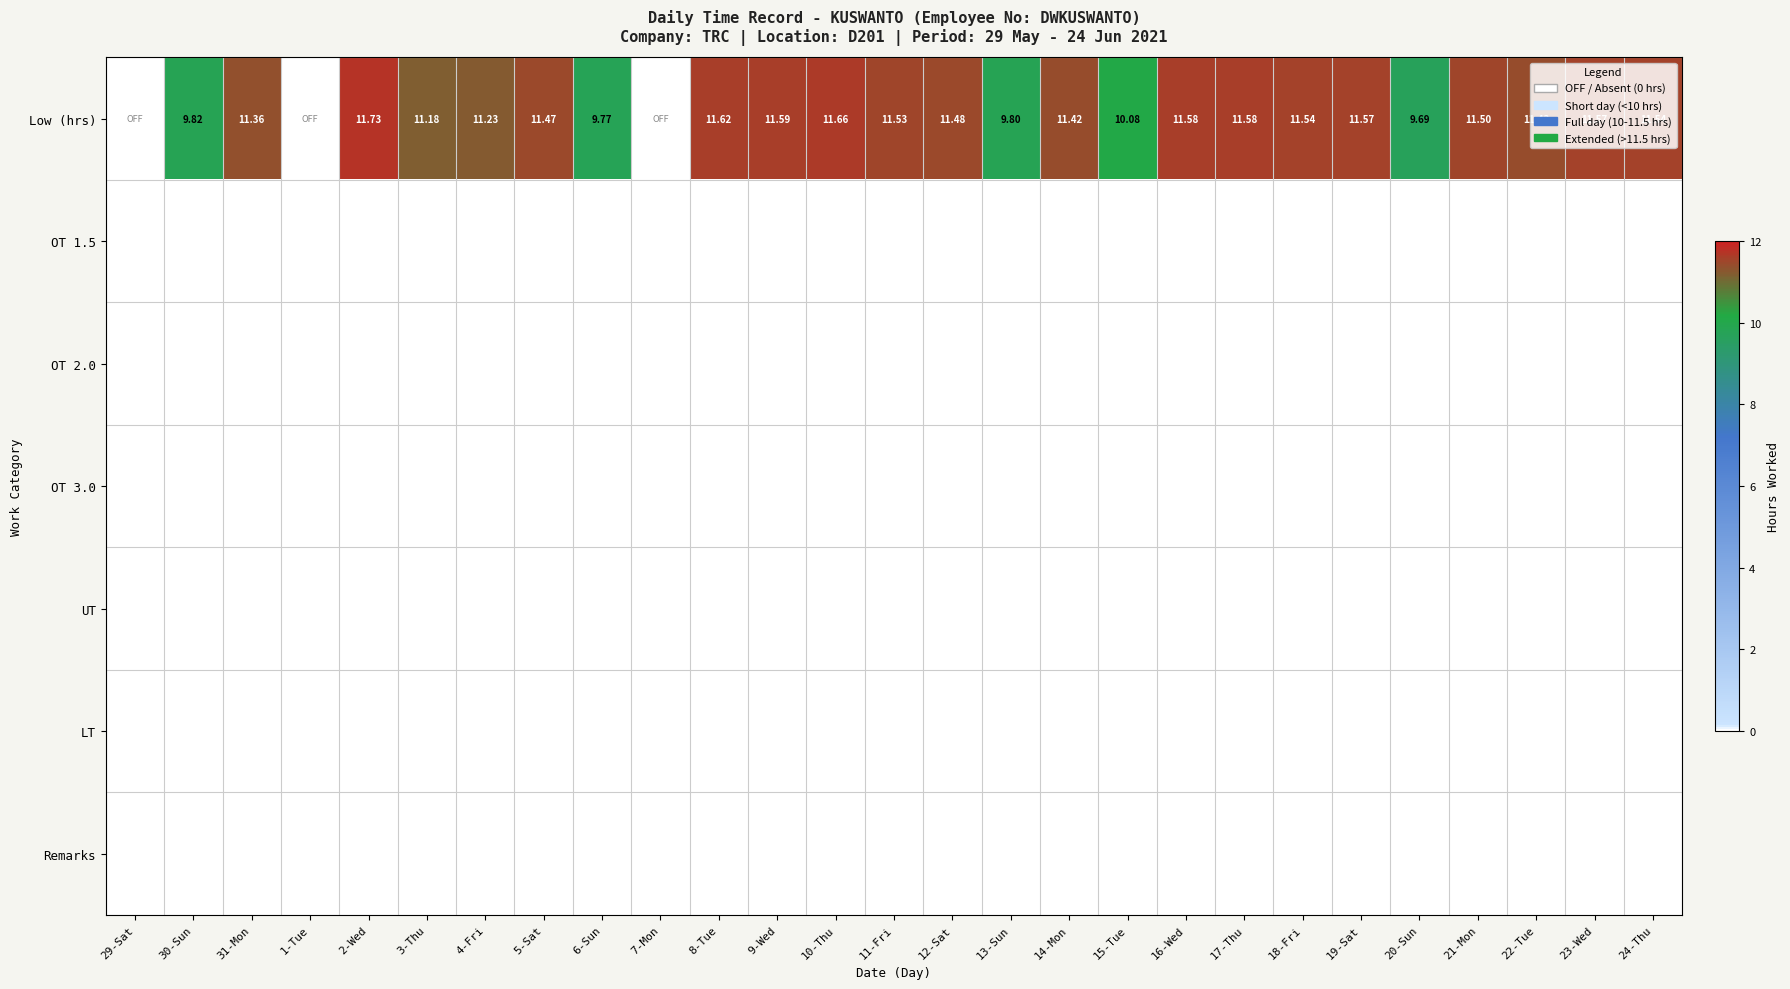

Between 14-Mon and 5-Sat, which is larger?

5-Sat